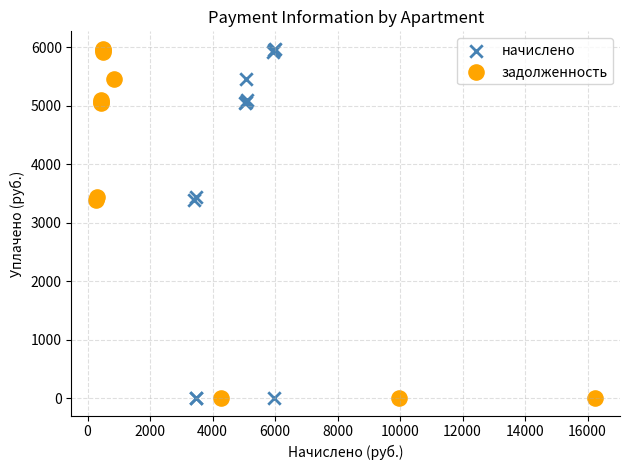

What are all the series names shown in the legend?

начислено, задолженность